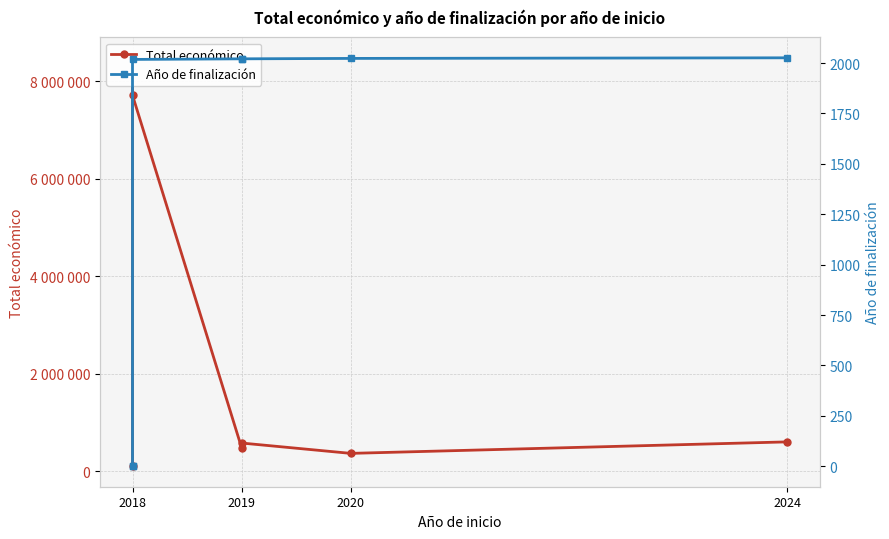

How many positive values does the Año de finalización series have?

5